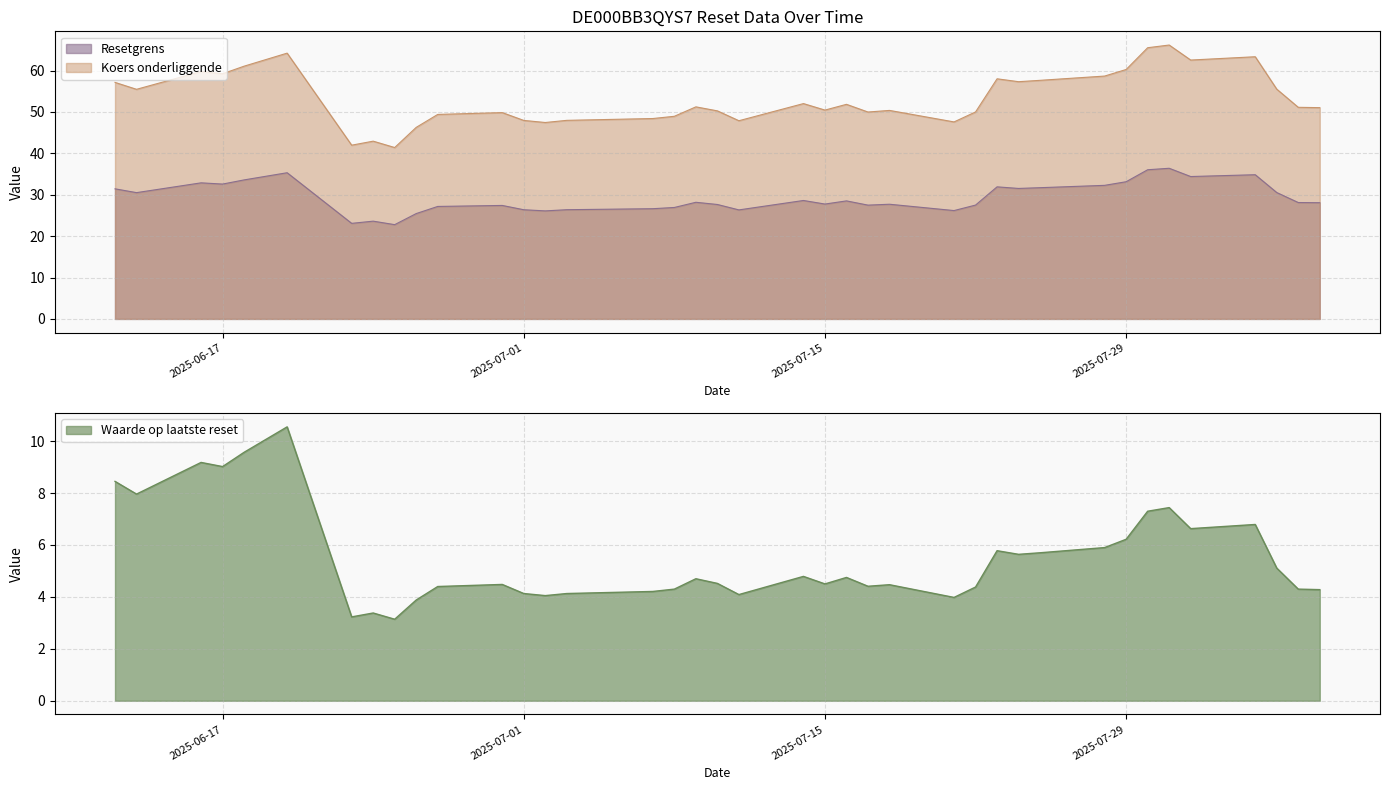

What is the sum of the Resetgrens values at 31 and 11?

55.5